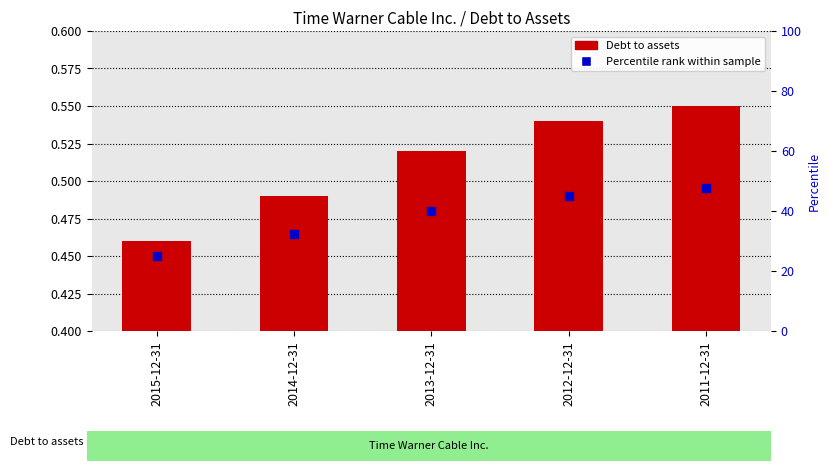

At how many categories does at least one series exceed 0?

5